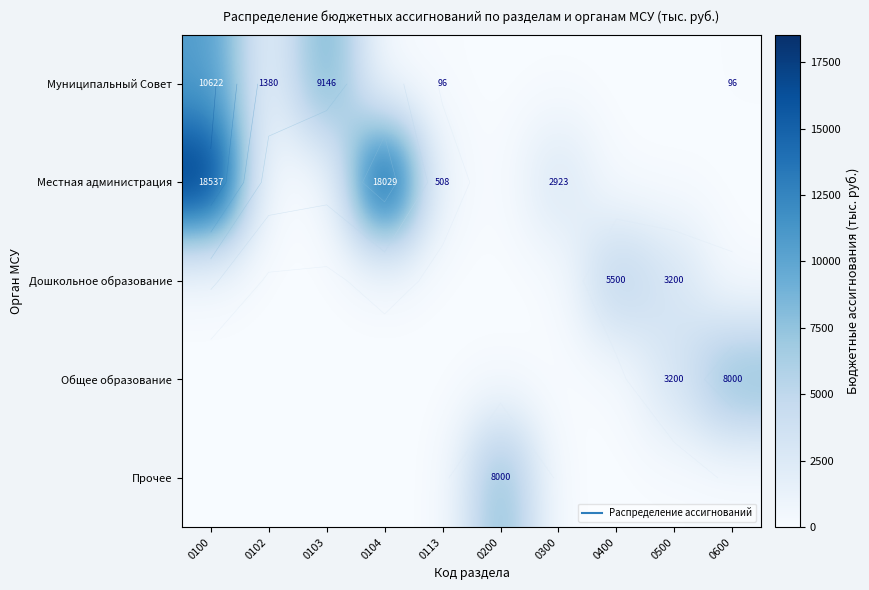

What is the total value across all series at 0400?

5500.0